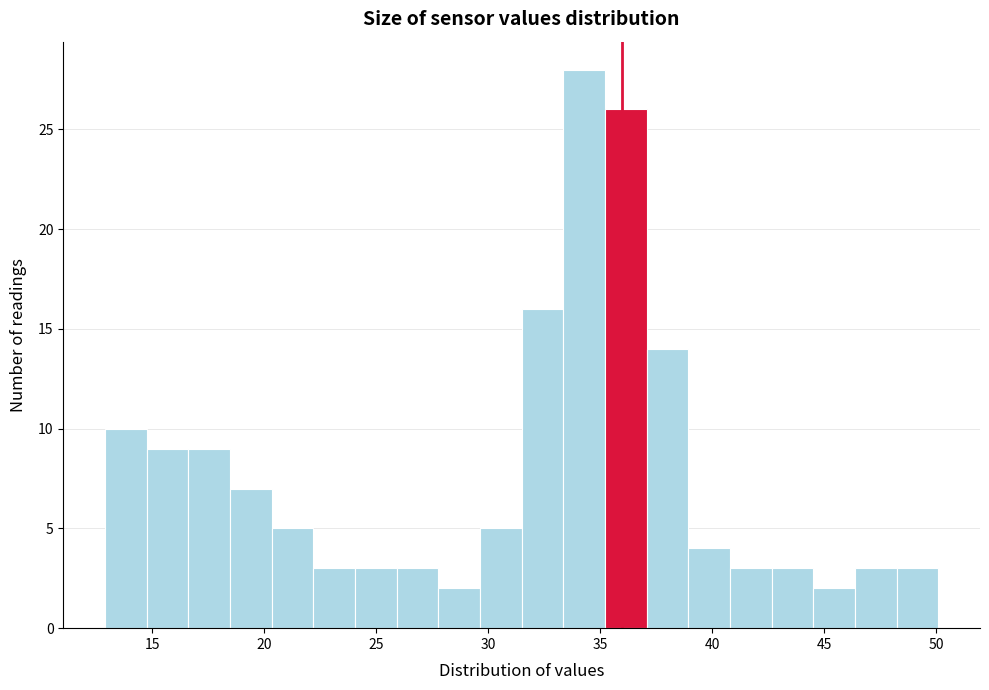

Around what value on the x-axis is the tallest bar? Give the approximate position of its centre, as read against the axis.

34.5